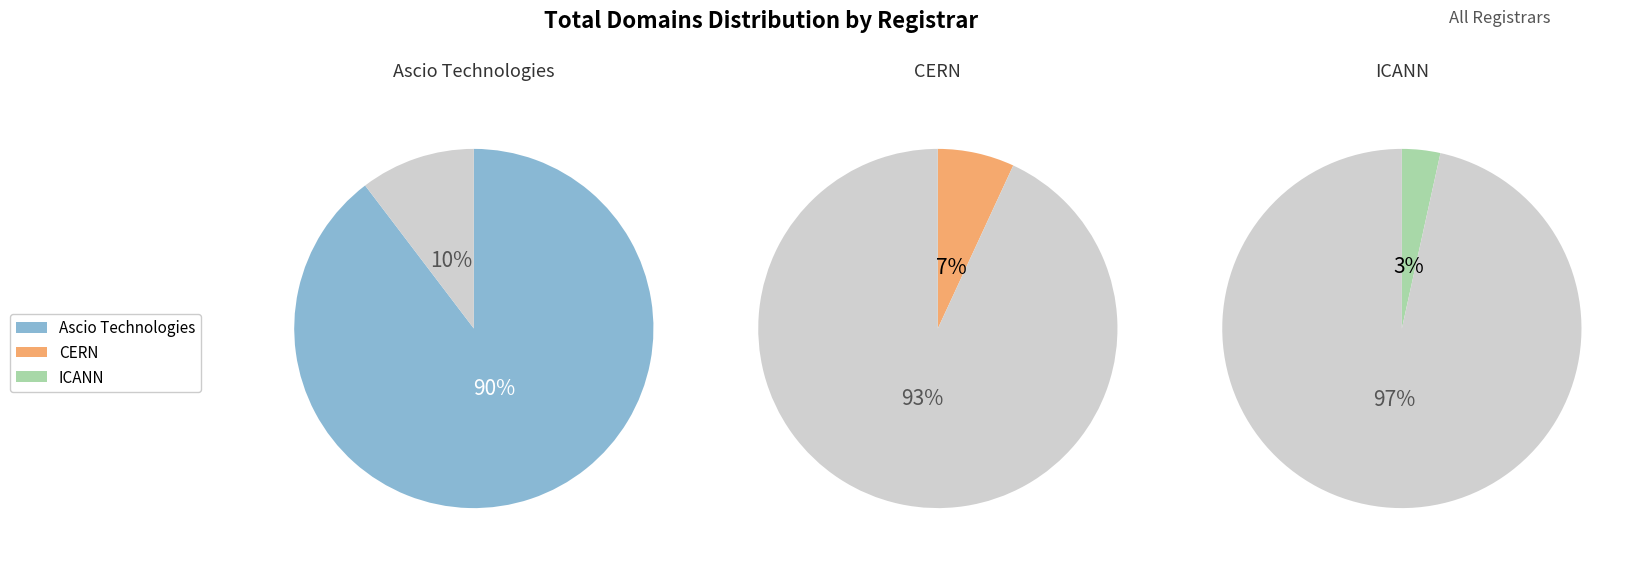

True or false: Internet Corporation for Assigned Names and Numbers accounts for 12% of the total.

False